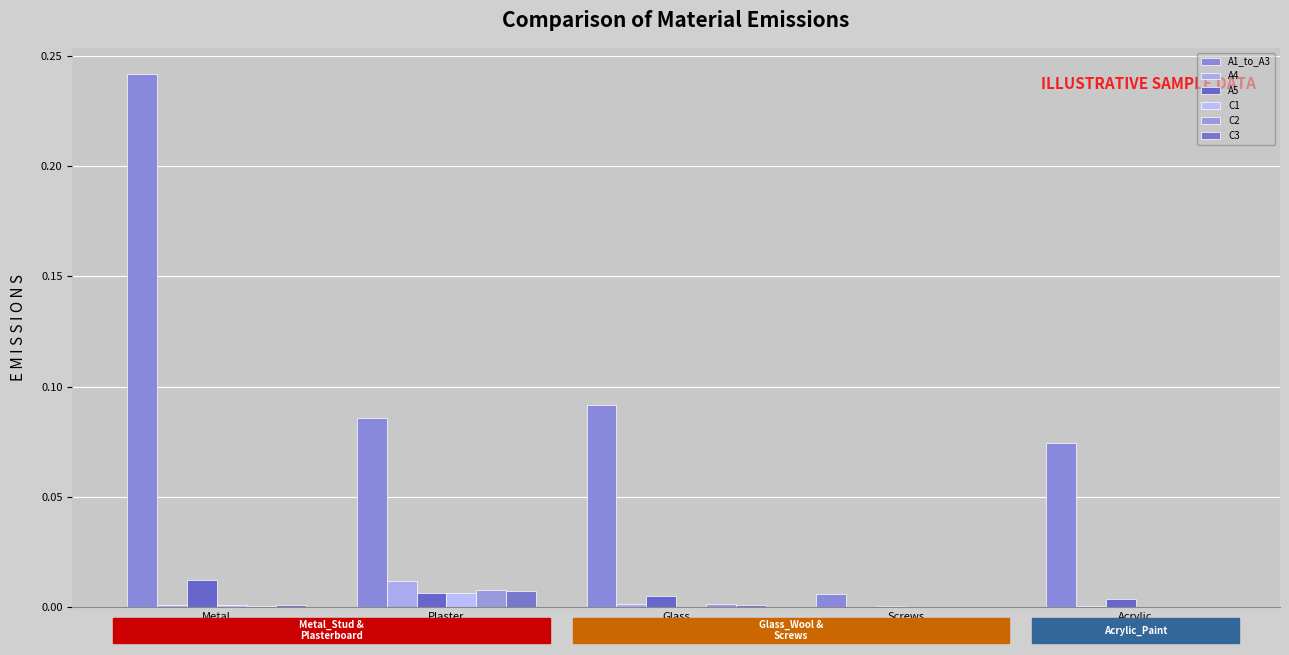

How many groups of bars are there?

5